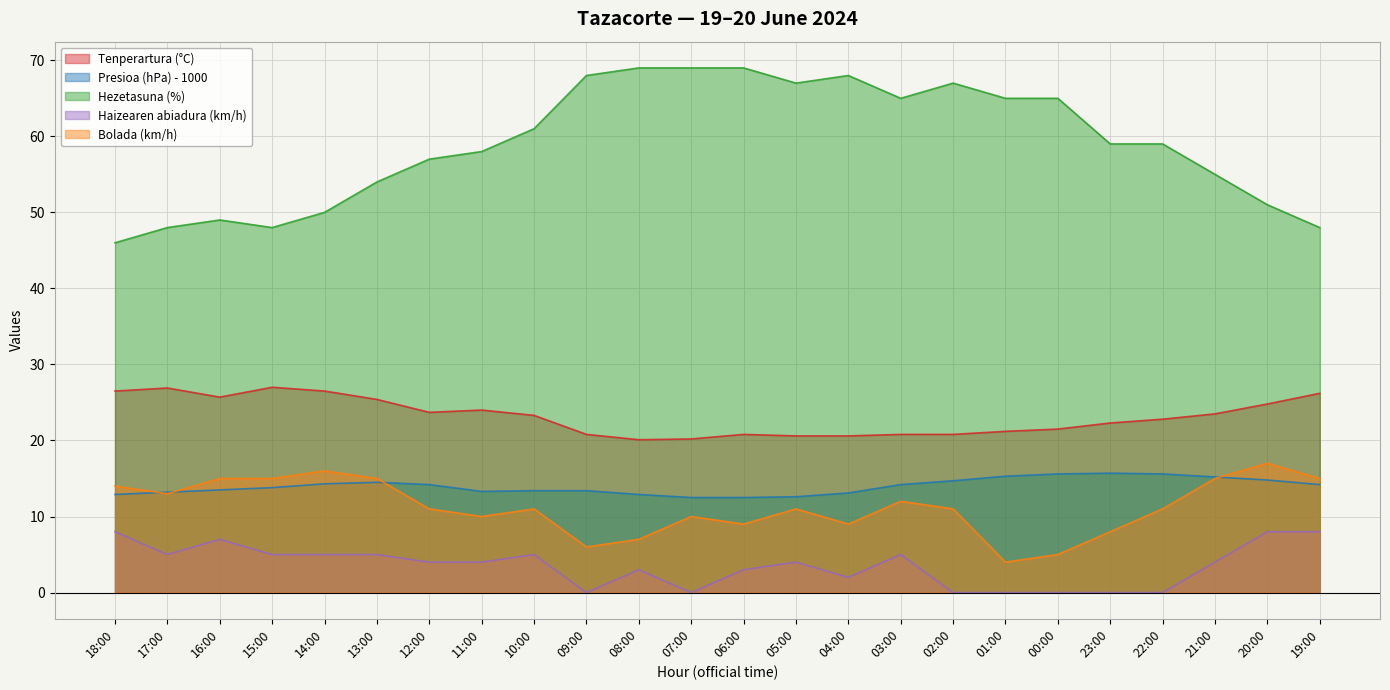

How many distinct data groups are displayed?

5